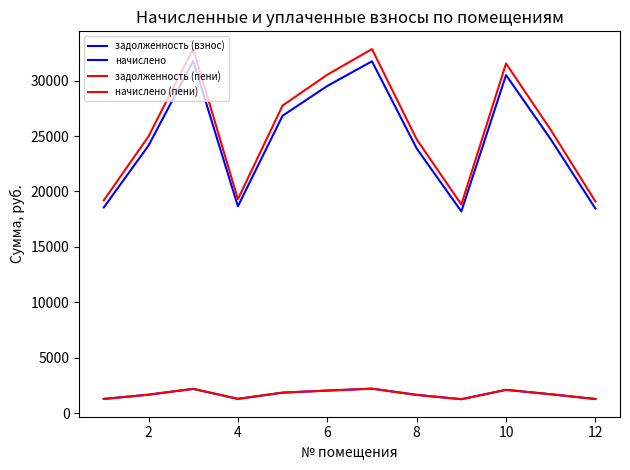

At how many categories does at least one series exceed 8261?

12